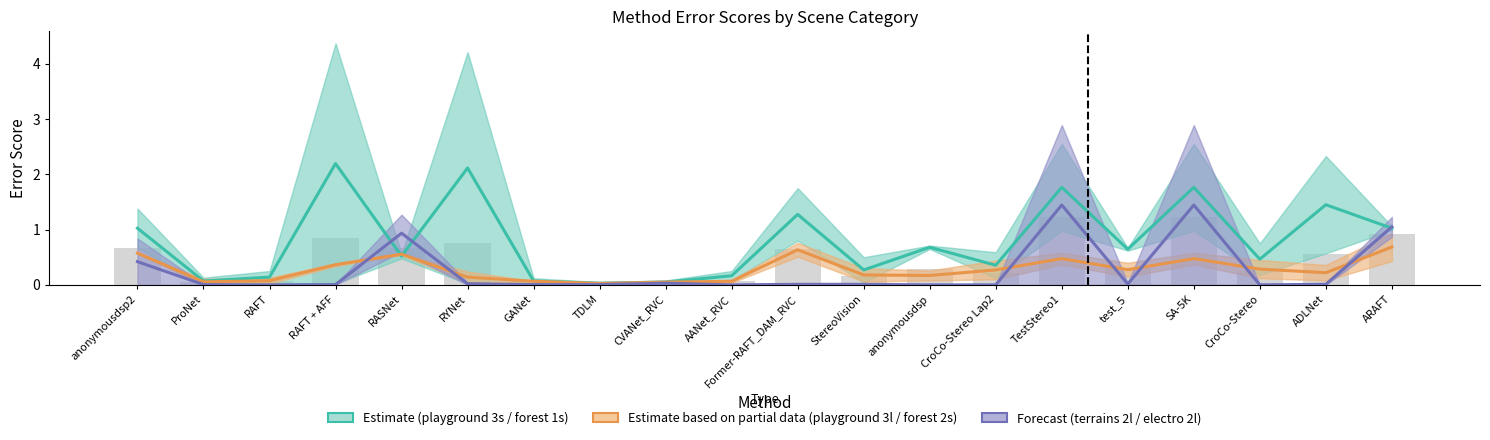

List the series in order of their peak value, lowest first.

playground 3l, terrains 2l, playground 3s